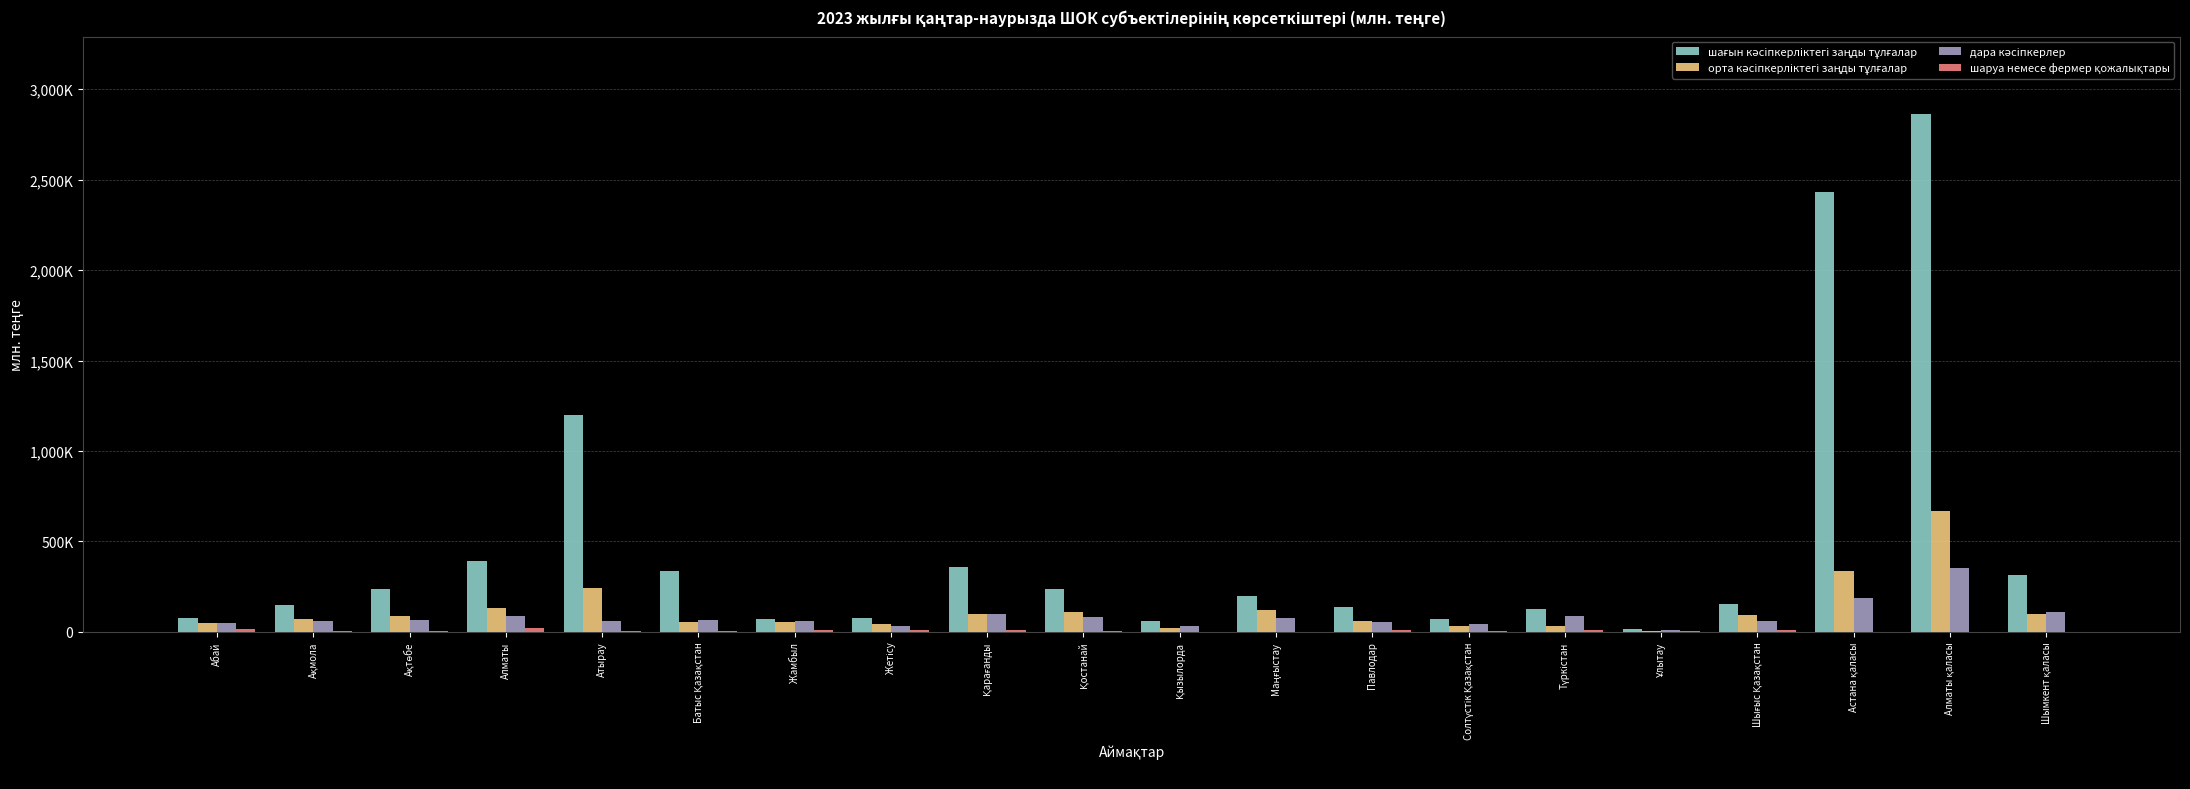

What is the difference between the maximum and minimum values in the шаруа немесе фермер қожалықтары series?

23921